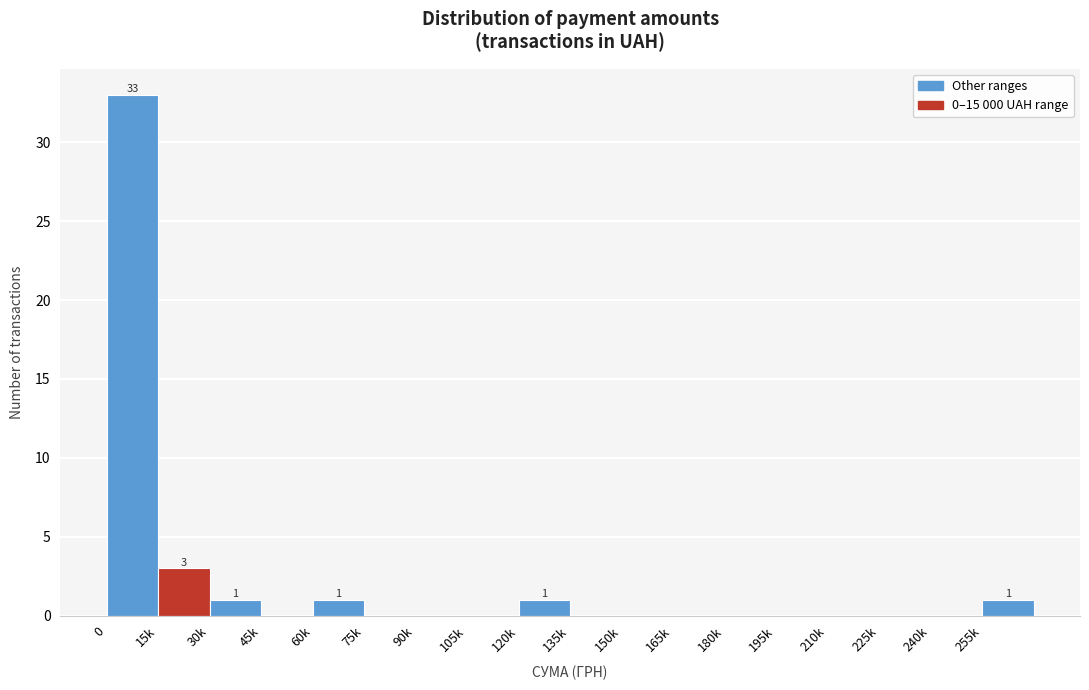

Reading right to left, list all the values displayed in this chart.

255k=1	240k=0	225k=0	210k=0	195k=0	180k=0	165k=0	150k=0	135k=0	120k=1	105k=0	90k=0	75k=0	60k=1	45k=0	30k=1	15k=3	0=33